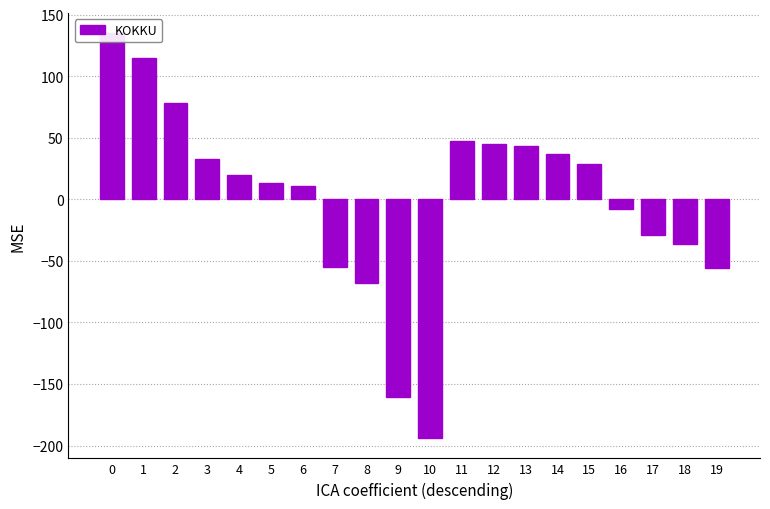

Rank the categories by value from lowest to highest.

10, 9, 8, 19, 7, 18, 17, 16, 6, 5, 4, 15, 3, 14, 13, 12, 11, 2, 1, 0